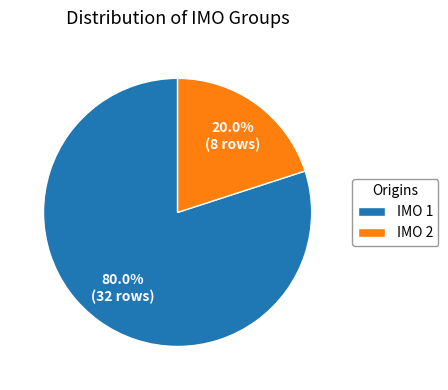

Is the sum of IMO 1 and IMO 2 greater than half?

Yes